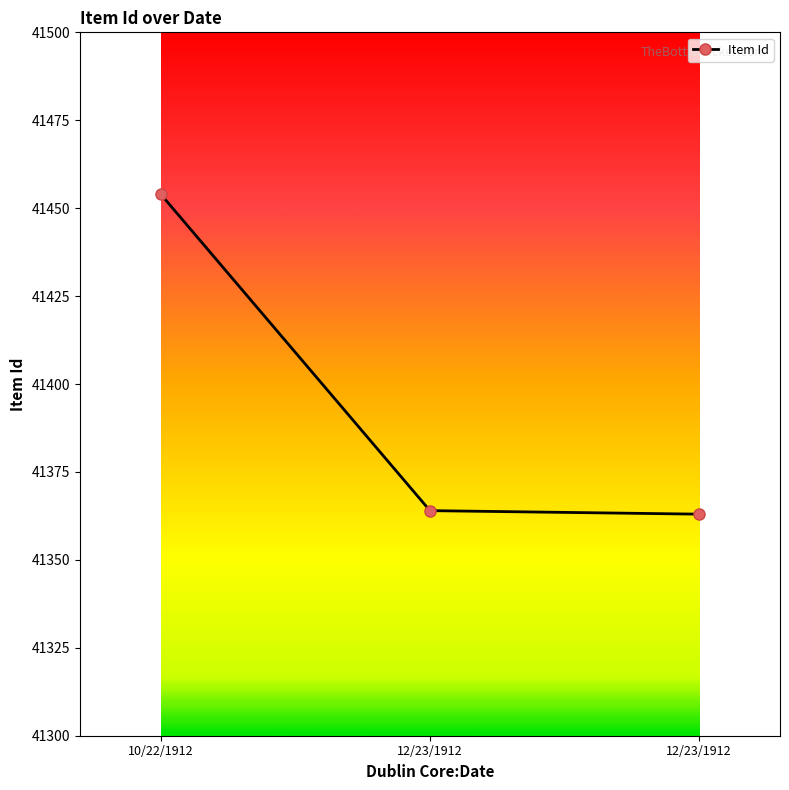

Rank the categories by value from lowest to highest.

12/23/1912, 12/23/1912, 10/22/1912